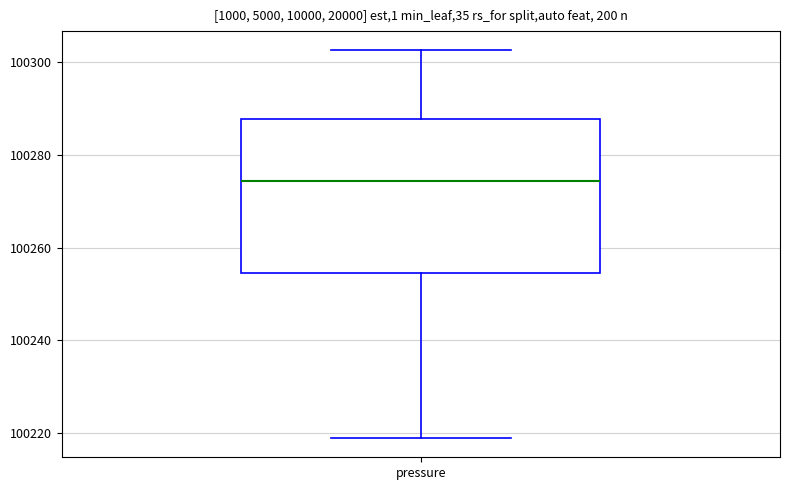

Where is the upper edge of the box for pressure on the y-axis? The values are not printed on the chart, so give them approximately, as read against the axis.

100288